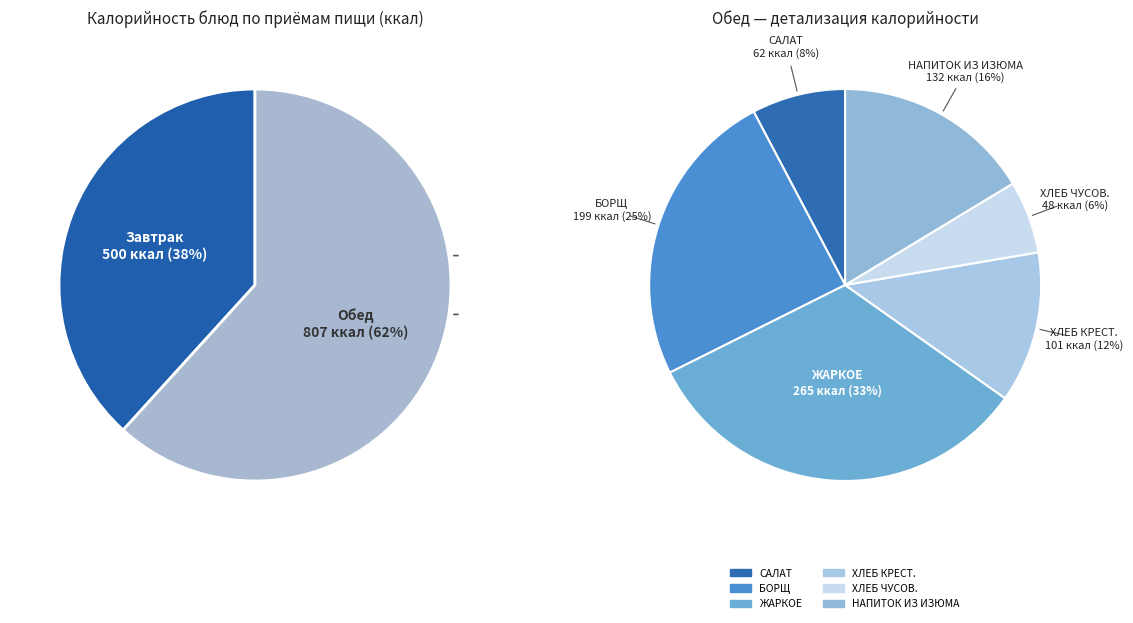

How many segments does this pie chart have?

6